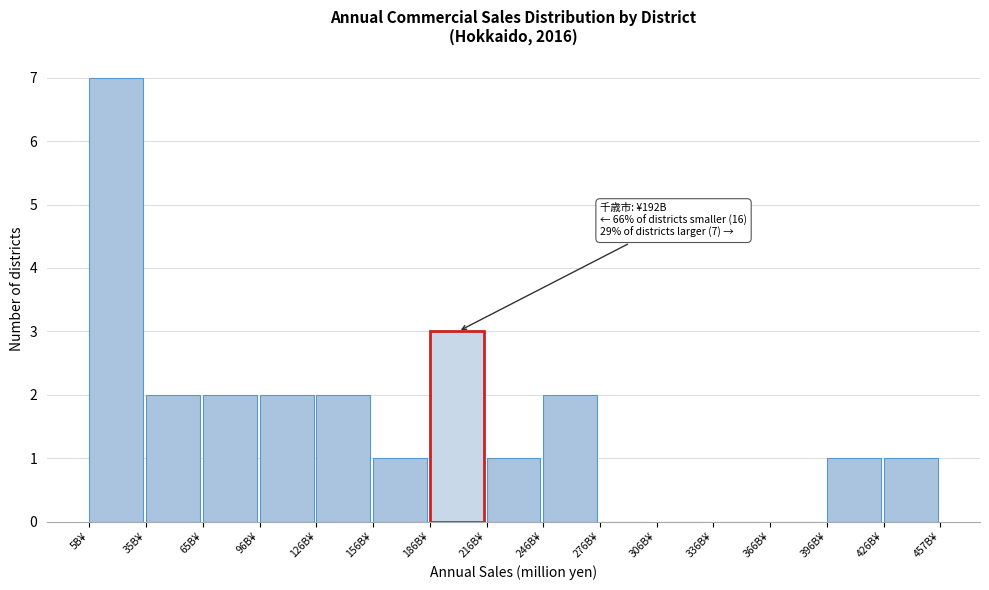

Reading right to left, extract all data points from this chart.

426B¥=1	396B¥=1	366B¥=0	336B¥=0	306B¥=0	276B¥=0	246B¥=2	216B¥=1	186B¥=3	156B¥=1	126B¥=2	96B¥=2	65B¥=2	35B¥=2	5B¥=7